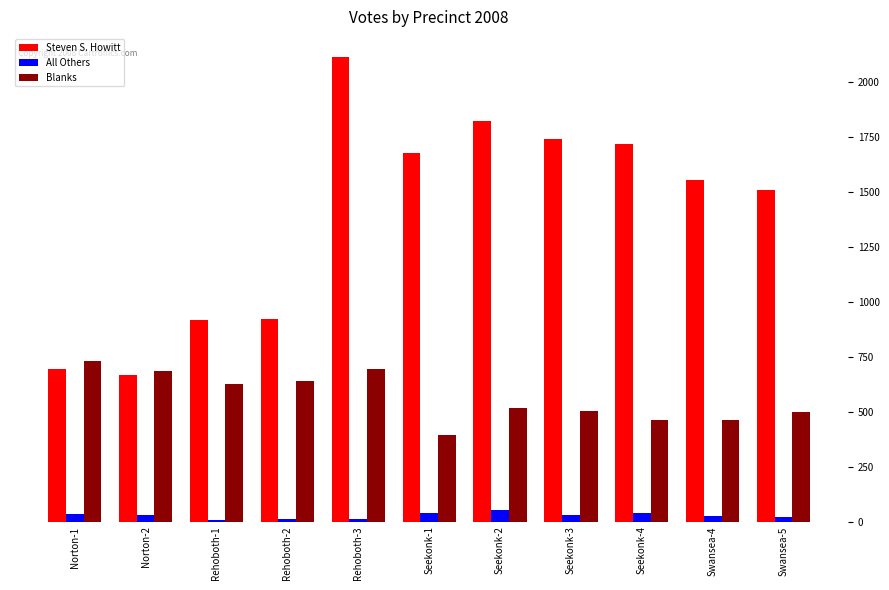

At which category is the sum across all series the highest?

Rehoboth-3